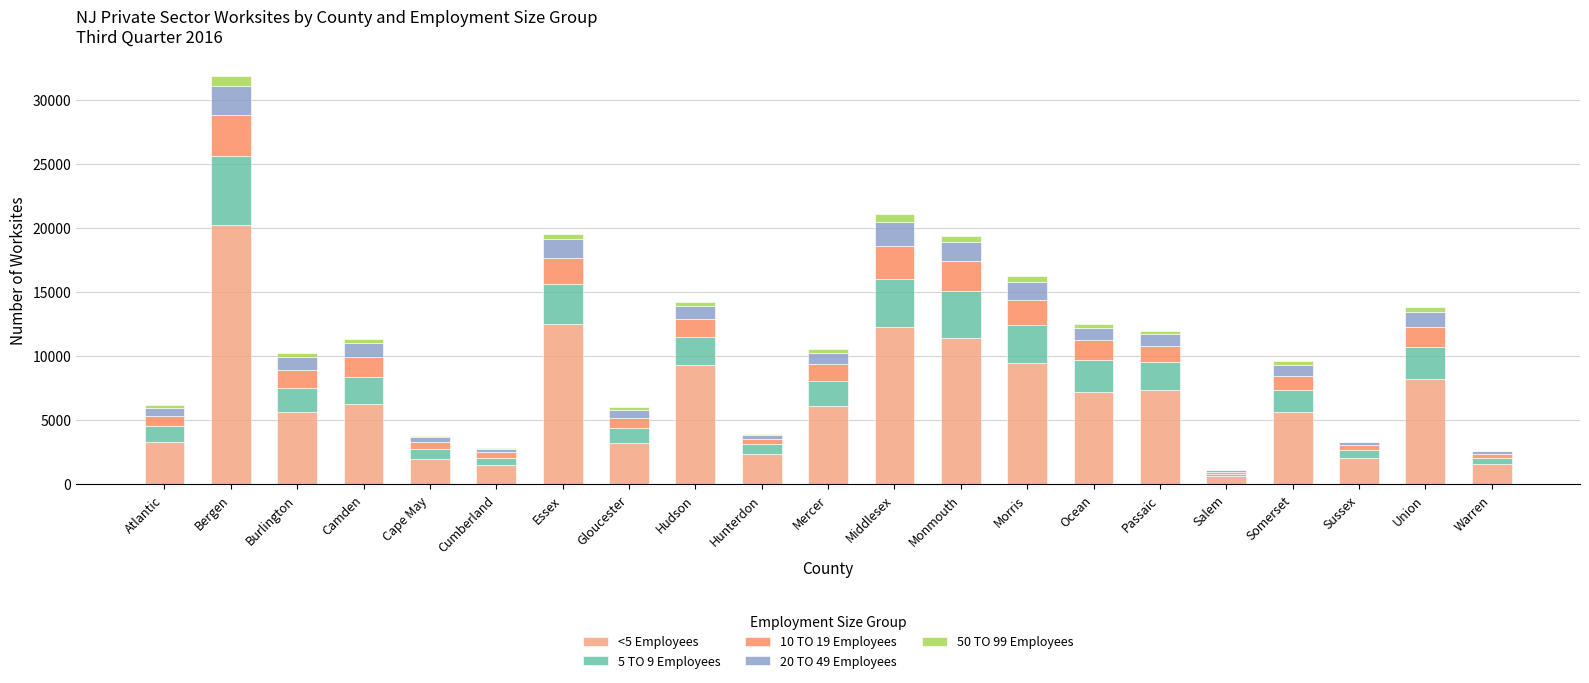

At which category is the sum across all series the highest?

Bergen